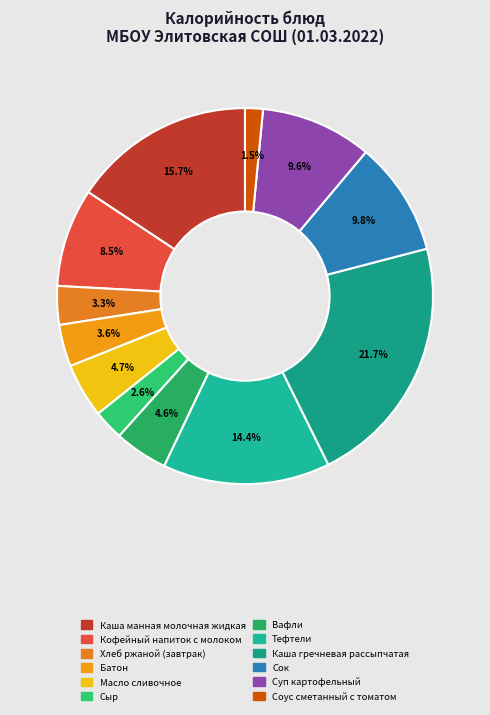

Which has a higher value, Вафли or Каша манная молочная жидкая?

Каша манная молочная жидкая